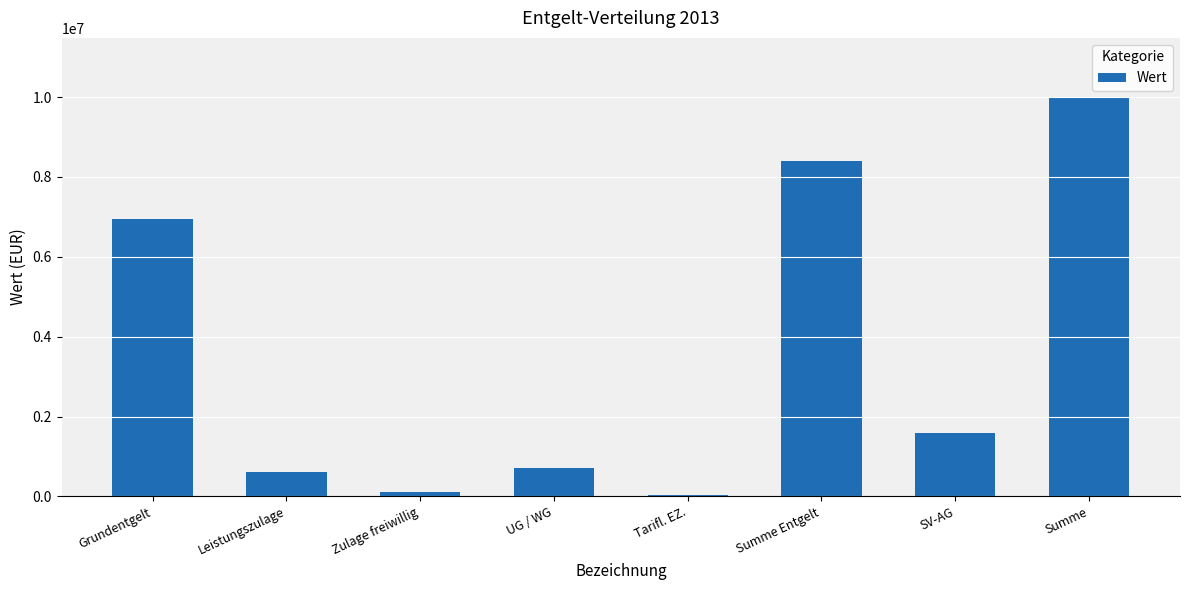

What is the change in value from Grundentgelt to Leistungszulage?

-6328522.7